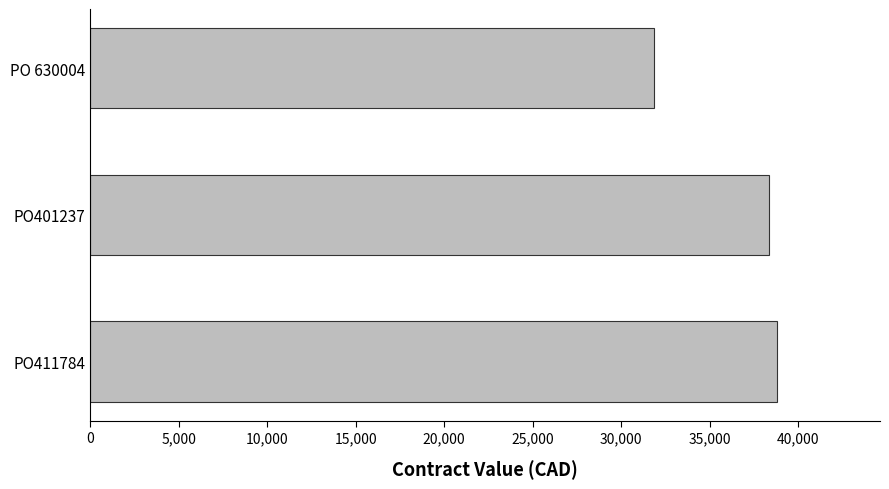

List the labels in order of value, largest first.

PO411784, PO401237, PO 630004